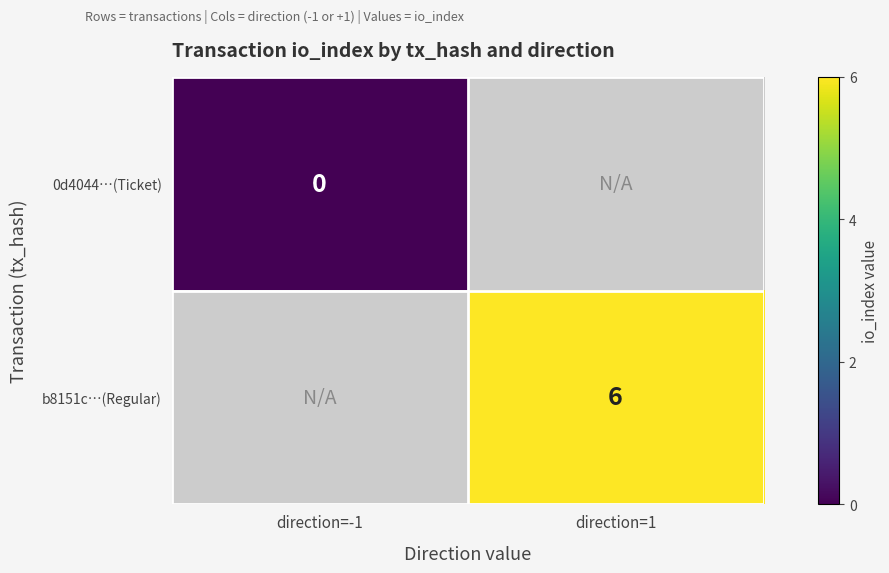

The b8151c…(Regular) series shows 8 at direction=1. True or false?

False